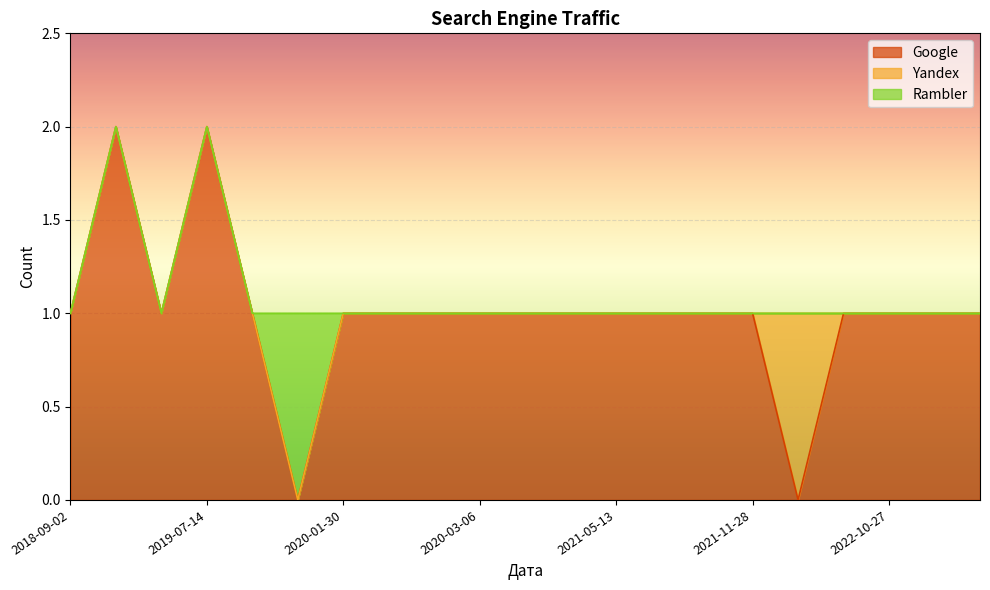

True or false: Google has a value of 1 at 2018-09-02.

True